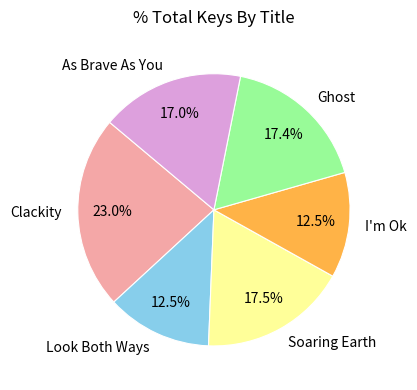

Which category has the biggest portion of the pie?

Clackity